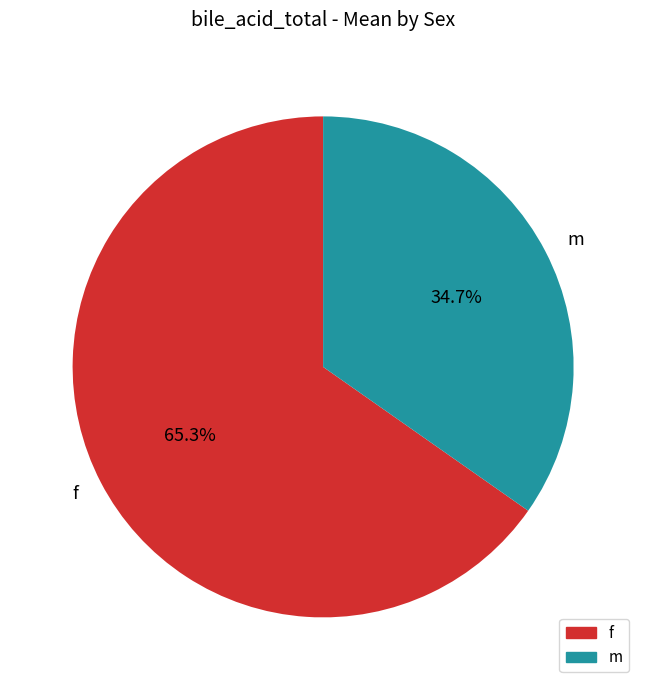

To the nearest percent, what is the difference between the largest and smallest slice percentages?

31%